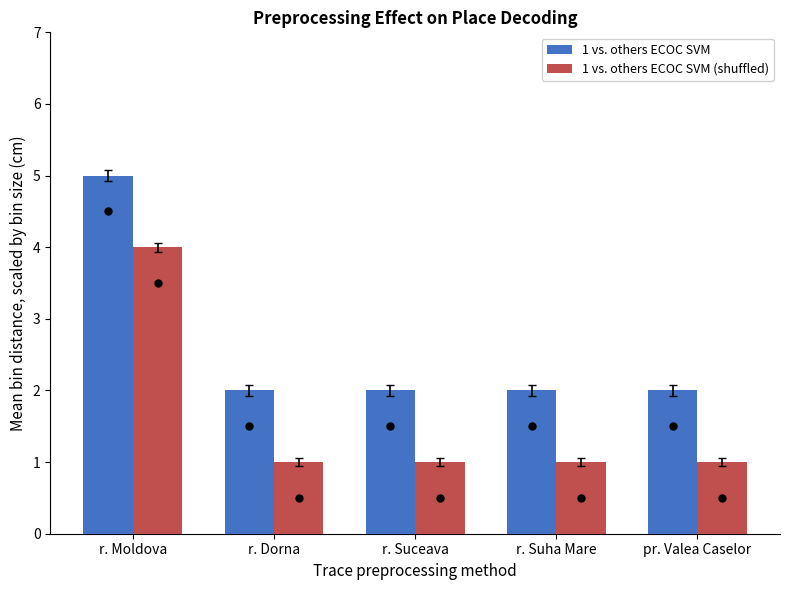

What is the difference between the maximum and minimum values in the 1 vs. others ECOC SVM (shuffled) series?

3